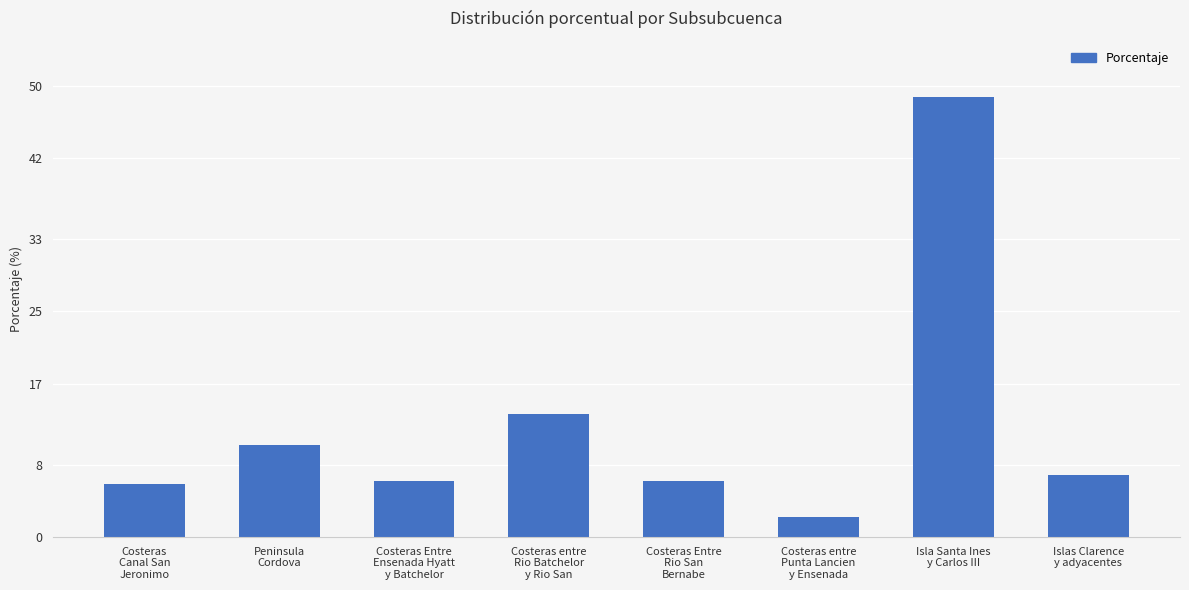

Between Costeras
Canal San
Jeronimo and Islas Clarence
y adyacentes, which is larger?

Islas Clarence
y adyacentes